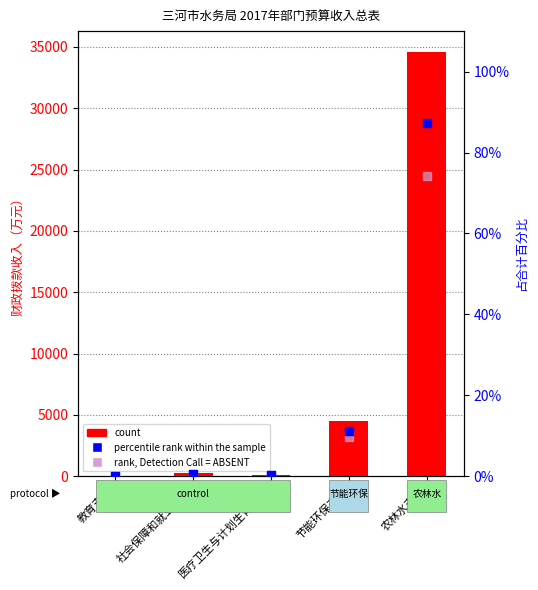

What are all the series names shown in the legend?

count, percentile rank within the sample, rank, Detection Call = ABSENT